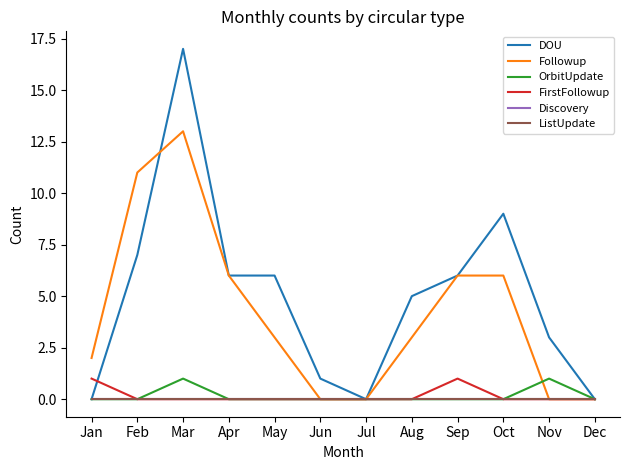

List the labels in order of ListUpdate value, largest first.

Jan, Feb, Mar, Apr, May, Jun, Jul, Aug, Sep, Oct, Nov, Dec